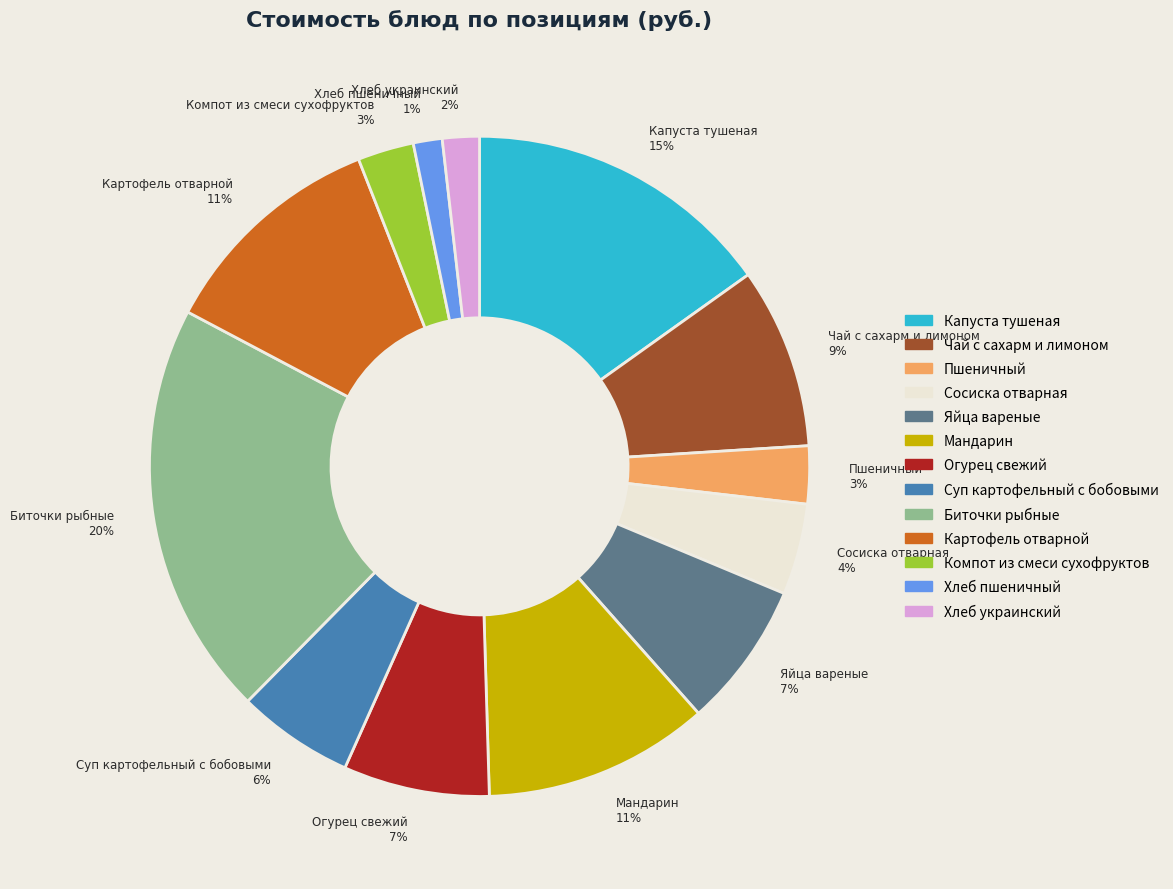

To the nearest percent, what portion does Пшеничный represent?

3%